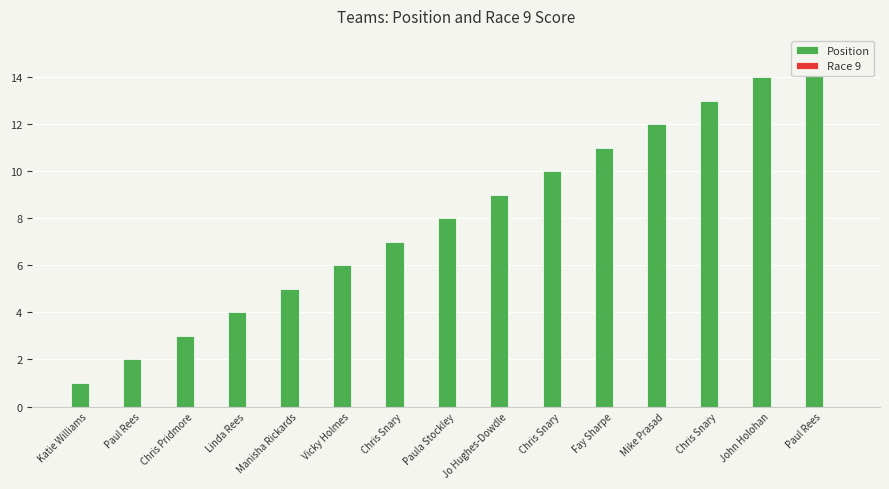

The Position series shows 10 at Vicky Holmes. True or false?

False